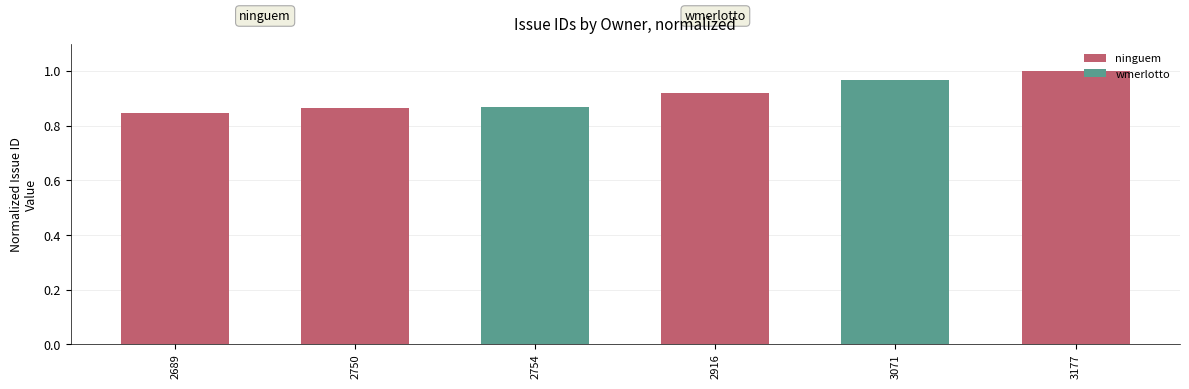

At how many categories does at least one series exceed 0?

6